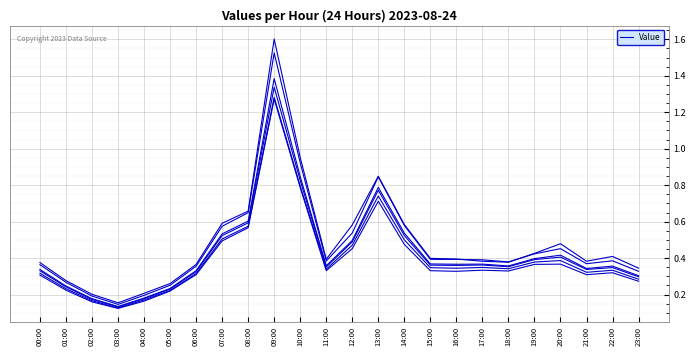

At which category is the sum across all series the highest?

09:00